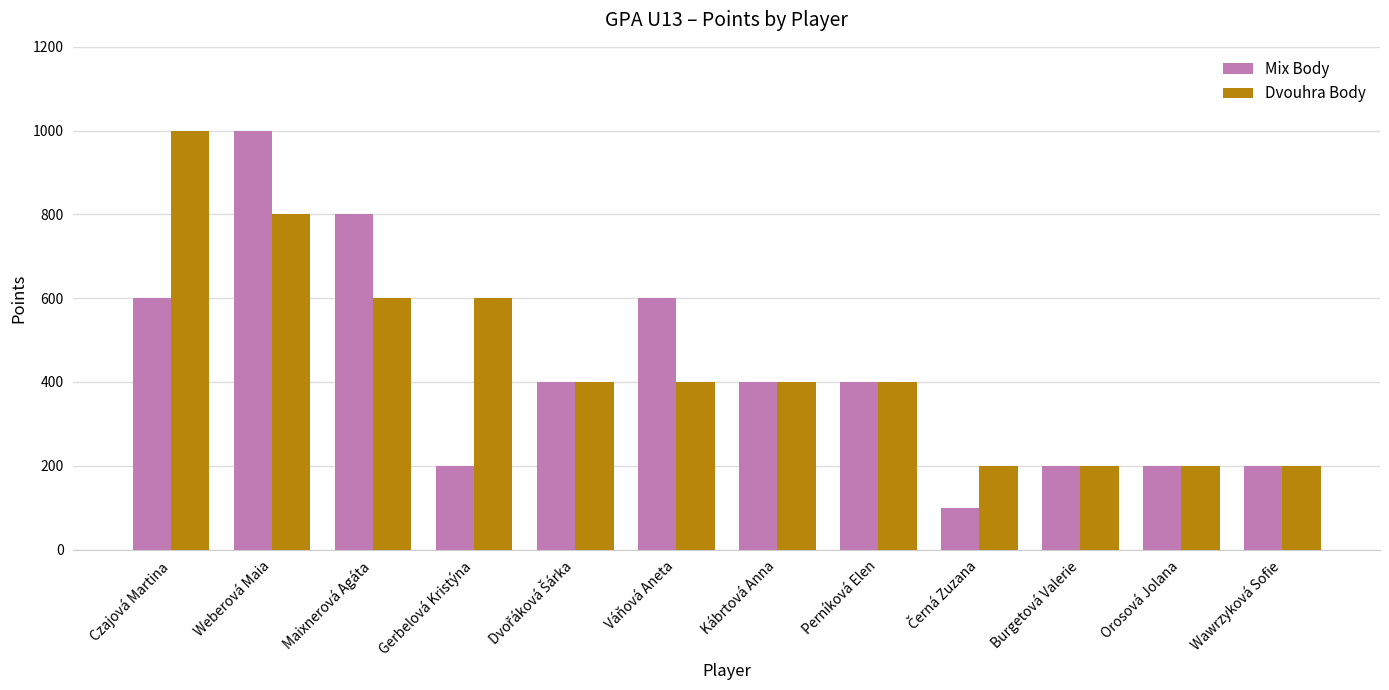

Are the bars horizontal?

No